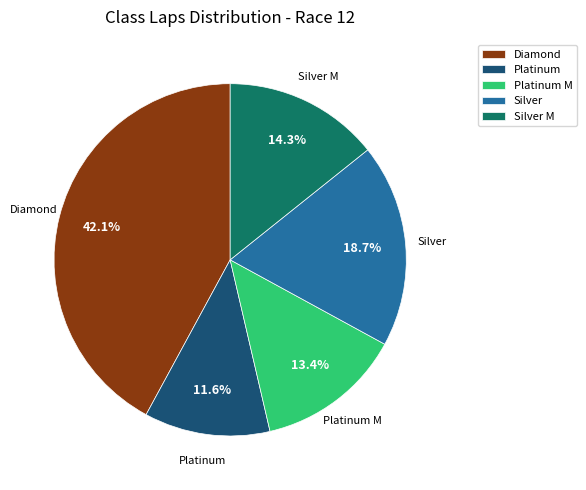

Combined, do Platinum and Silver account for over 50%?

No